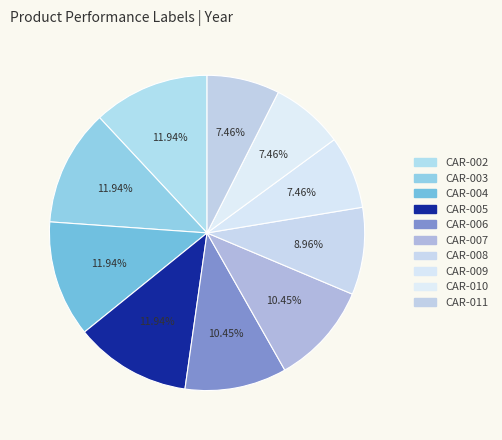

What percentage is NOT represented by CAR-005?

88.1%